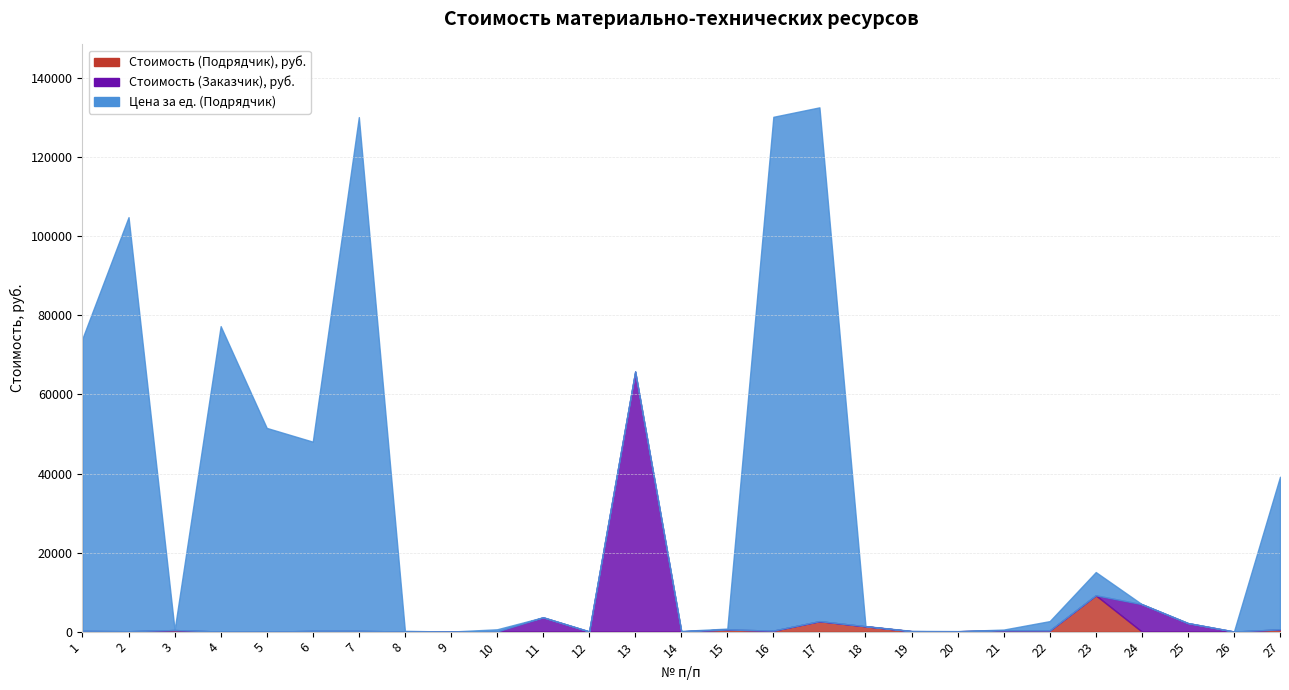

Between 5 and 26, which series saw the biggest shift?

Цена за ед. (Подрядчик)